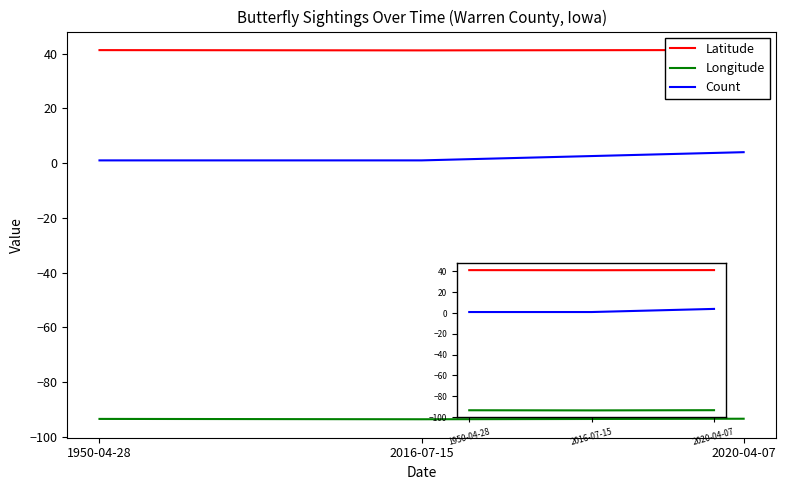

What is the sum of the Latitude values at 1950-04-28 and 2020-04-07?

82.7